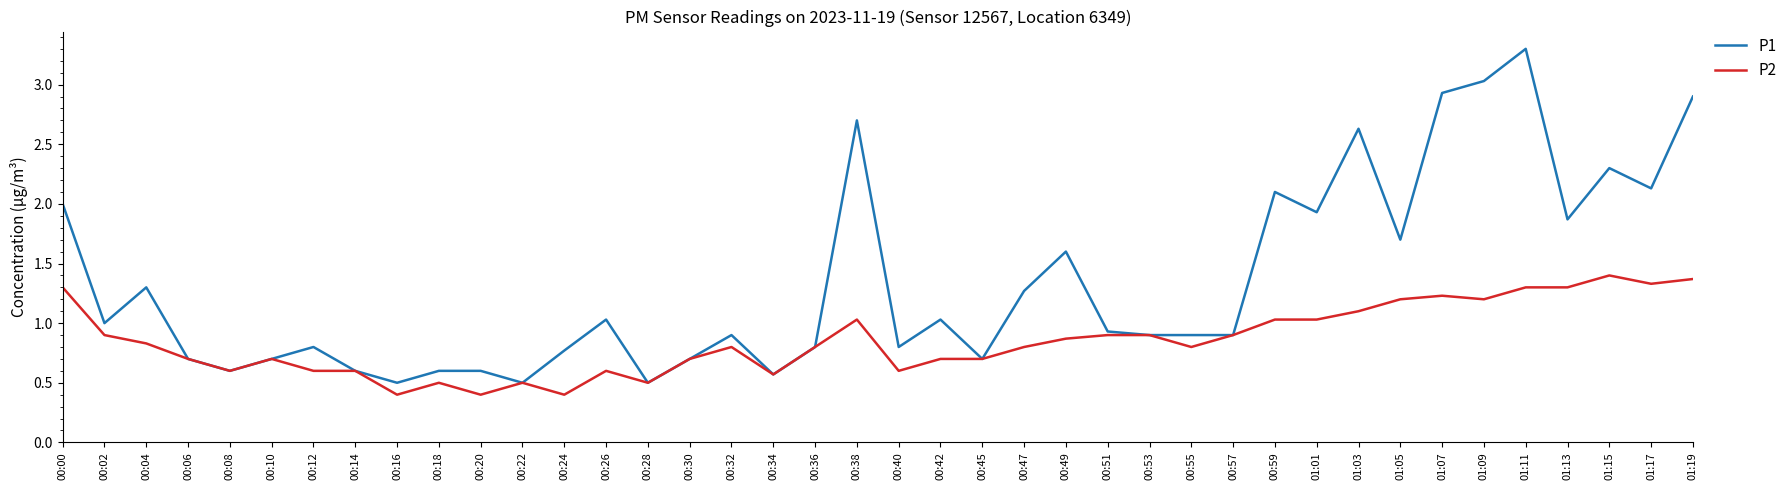

At how many categories does at least one series exceed 0?

40